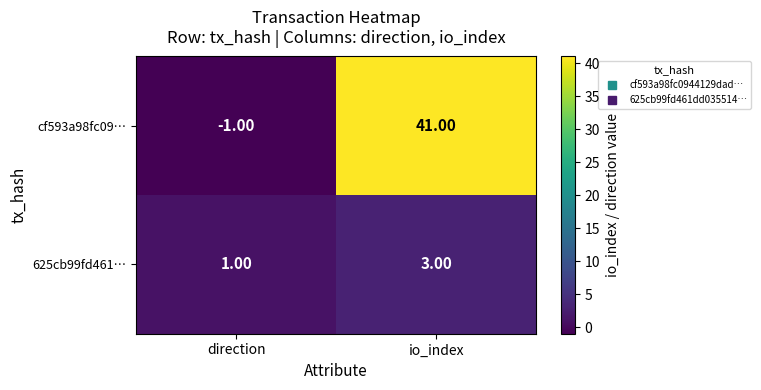

Which label corresponds to the smallest value in the chart?

direction